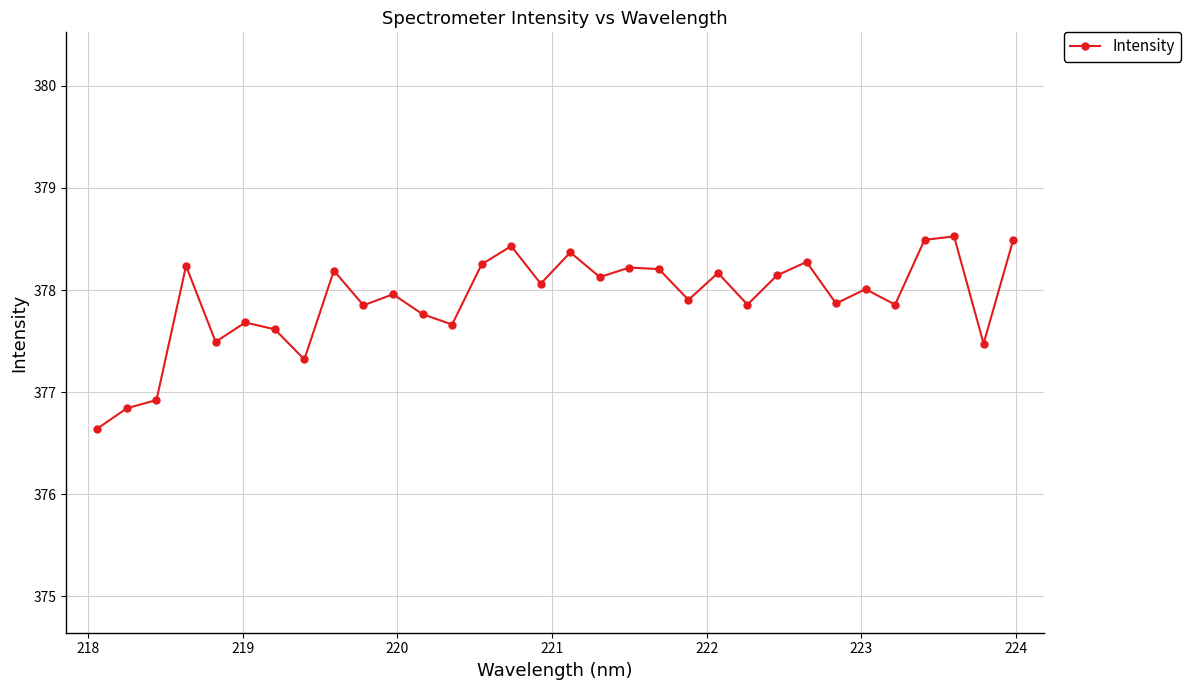

What is the value of the 12th point from the left?

377.8